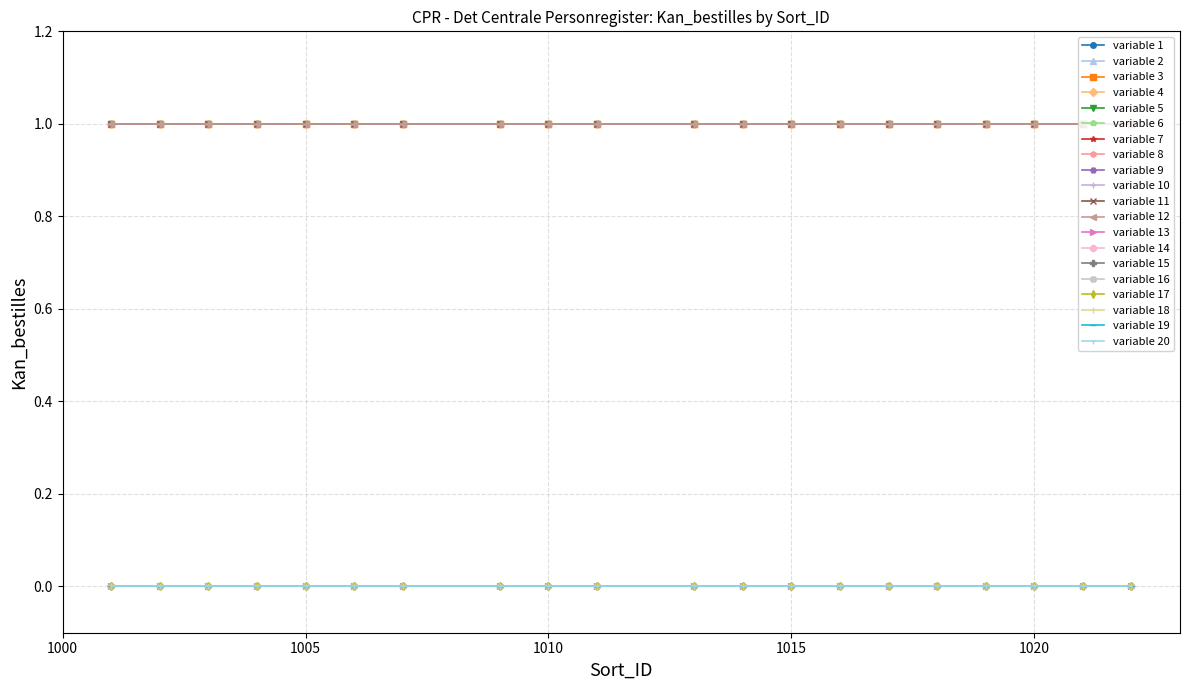

Reading right to left, list all the values displayed in this chart.

Kan_bestilles=1 (t_person): 1	1	1	1	1	1	1	1	1	1	1	1	1	1	1	1	1	1	1	1
Kan_bestilles=0 (t_person): 0	0	0	0	0	0	0	0	0	0	0	0	0	0	0	0	0	0	0	0